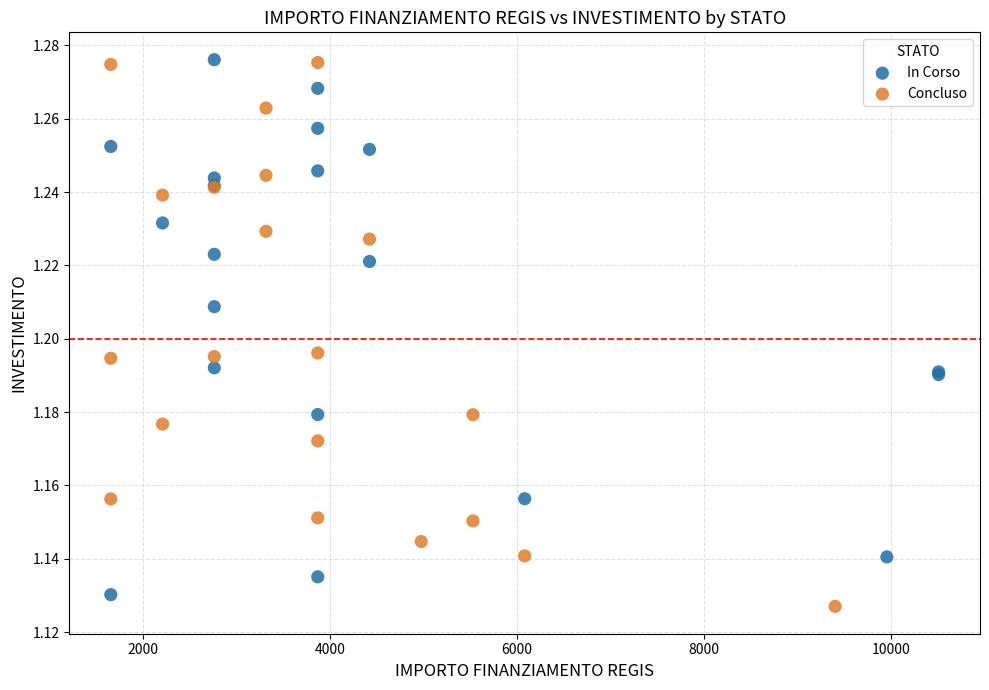

What are all the series names shown in the legend?

In Corso, Concluso